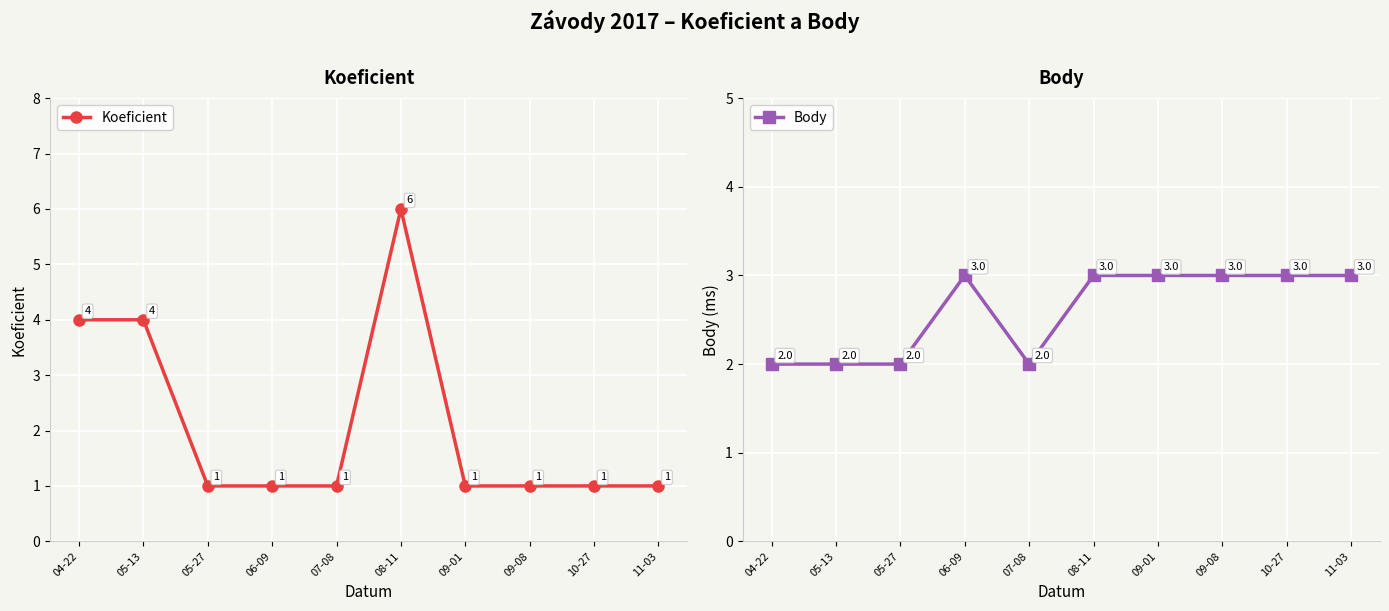

Is the value of Body at 04-22 greater than the value of Koeficient at 04-22?

No